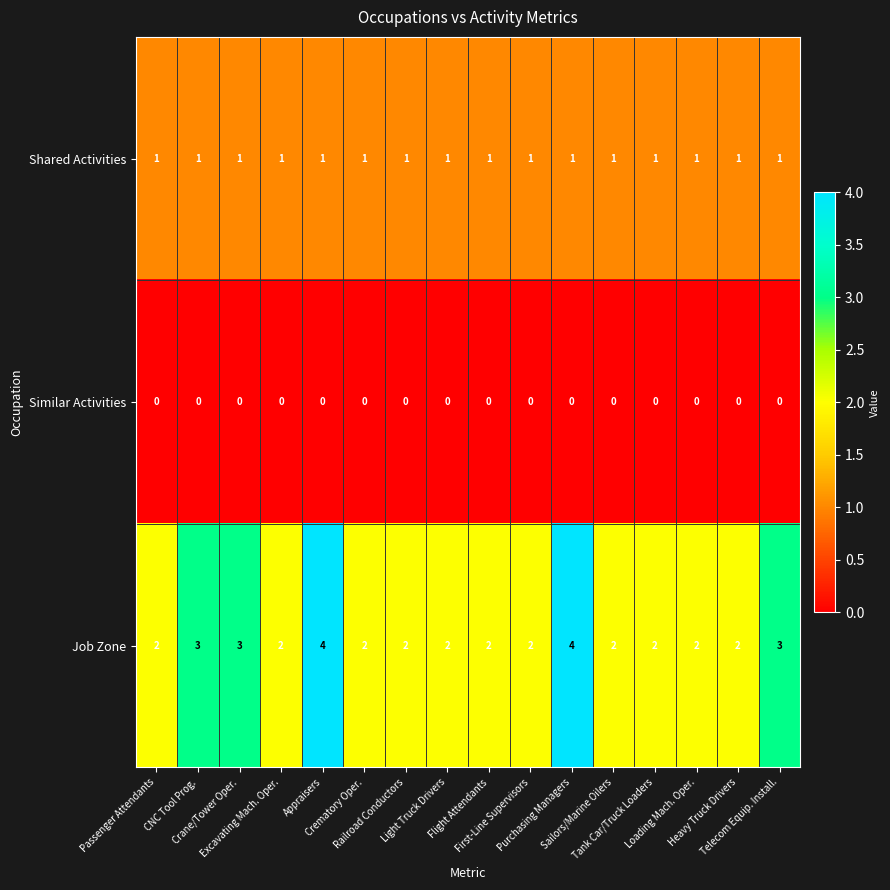

Which series has the widest spread of values?

Job Zone